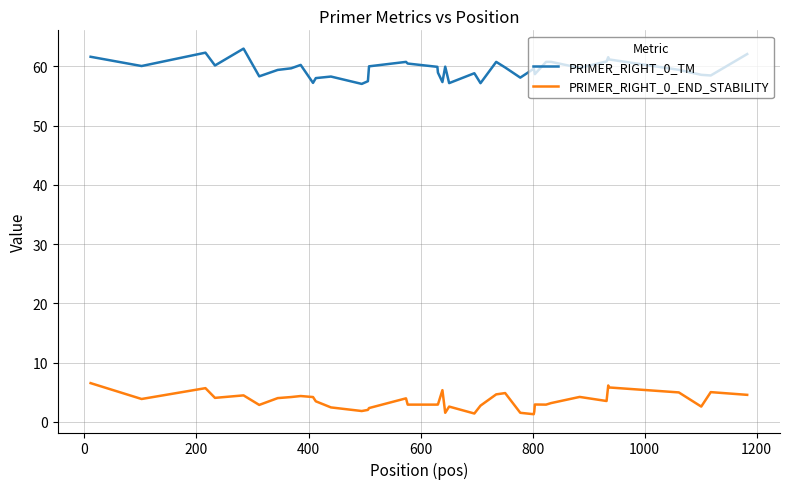

True or false: PRIMER_RIGHT_0_TM and PRIMER_RIGHT_0_END_STABILITY cross at least once.

False